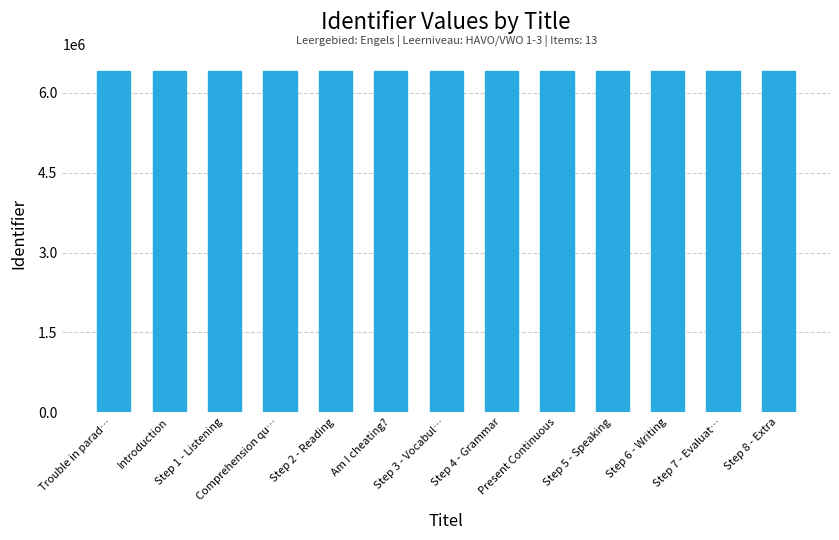

What is the sum of all values?

83333047